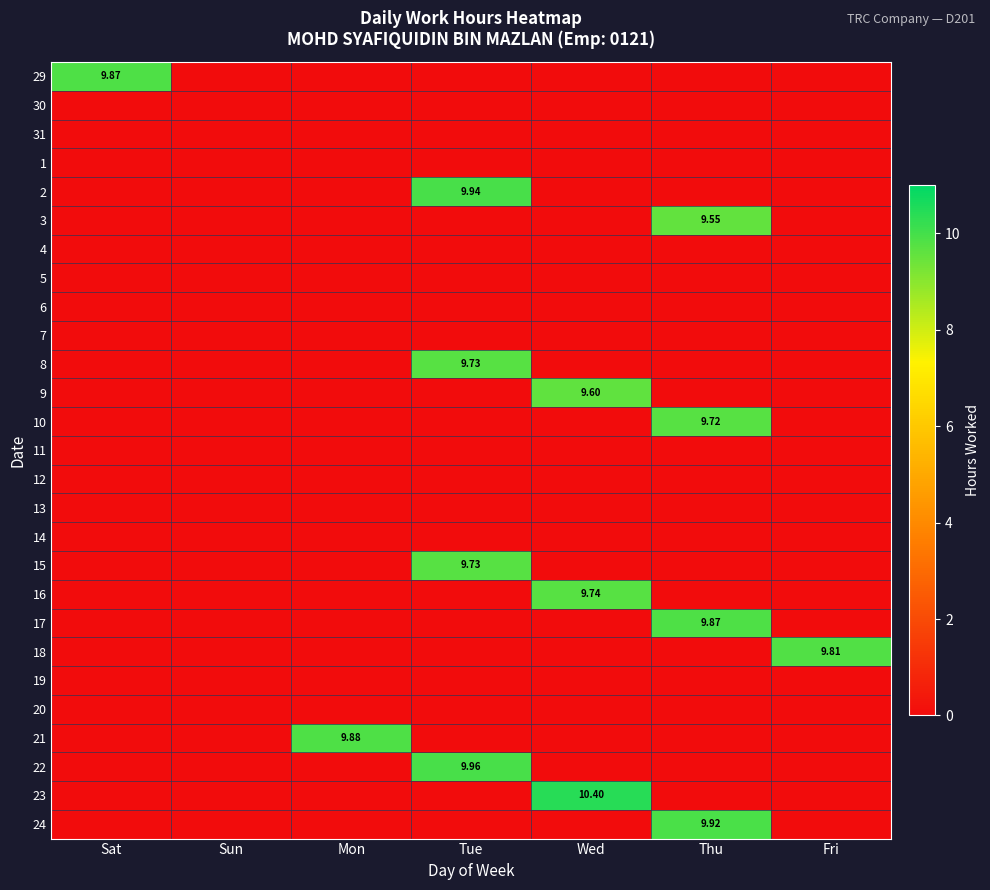

What is the highest value of the 21 series?

9.9